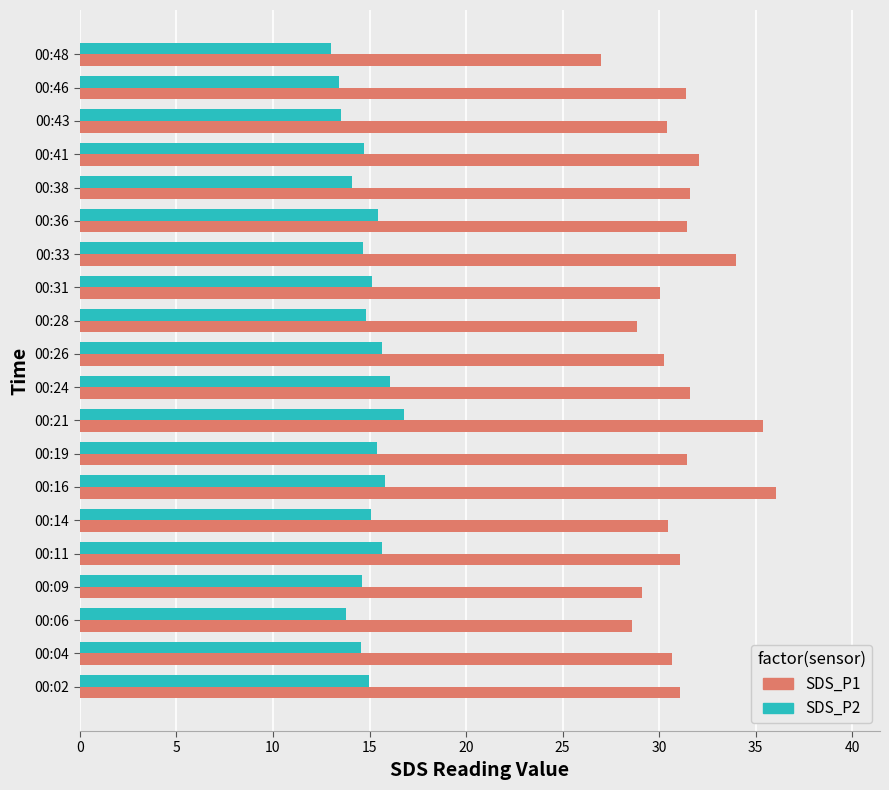

What is the difference between the second highest and second lowest values in the SDS_P1 series?

6.8